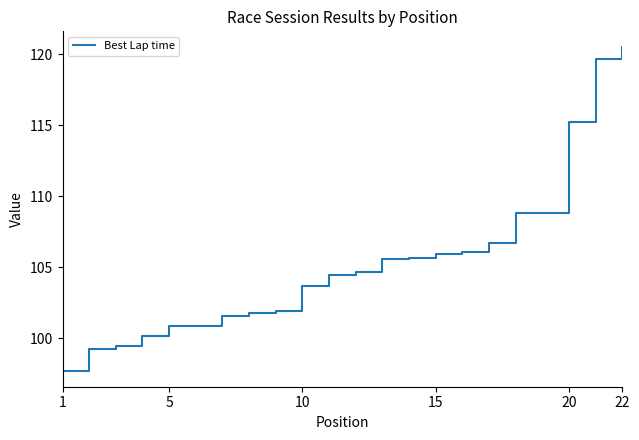

What is the greatest value displayed?

120.5